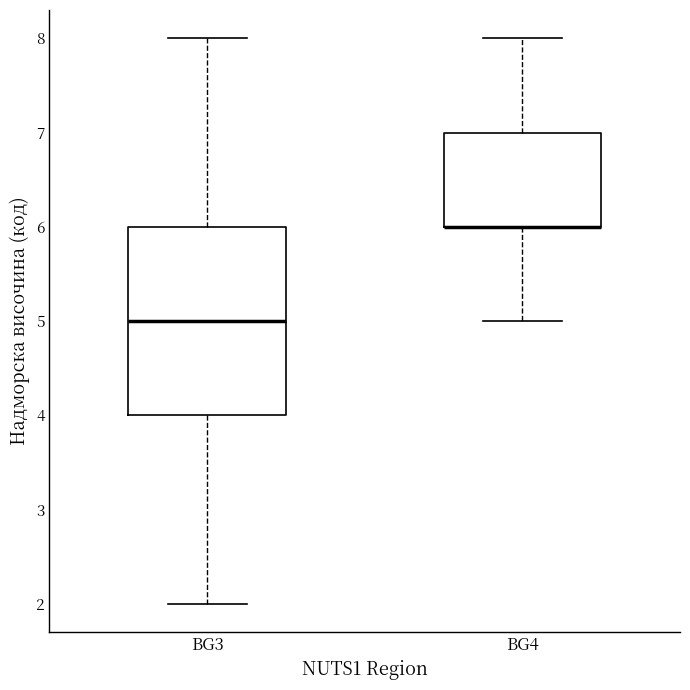

Reading left to right, transcribe this box plot: for each box, give where its median line is, the range the box spans, and where its two whiskers end, as read against the y-axis. The values are not printed on the chart, so give them approximately, as read against the axis.

BG3: median 5, box 4 to 6, whiskers 2 to 8
BG4: median 6 (drawn on the box's lower edge), box 6 to 7, whiskers 5 to 8